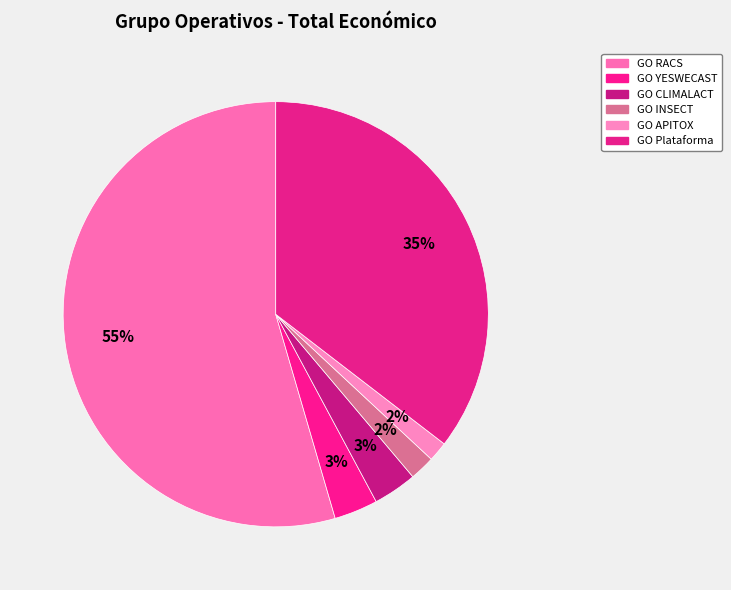

How many segments does this pie chart have?

6